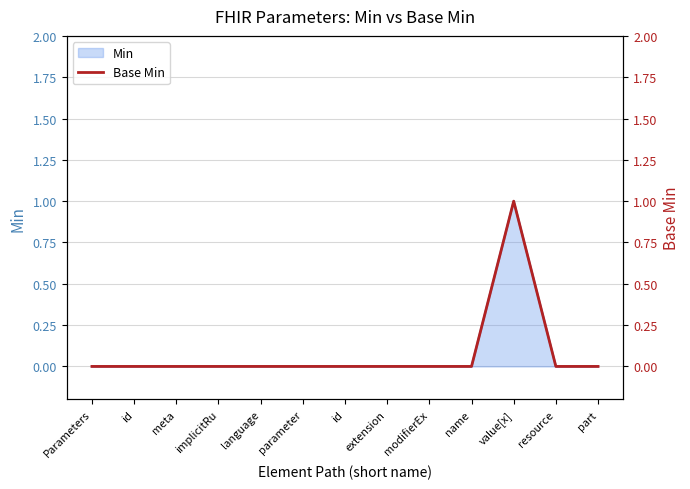

How many values are above zero?

1